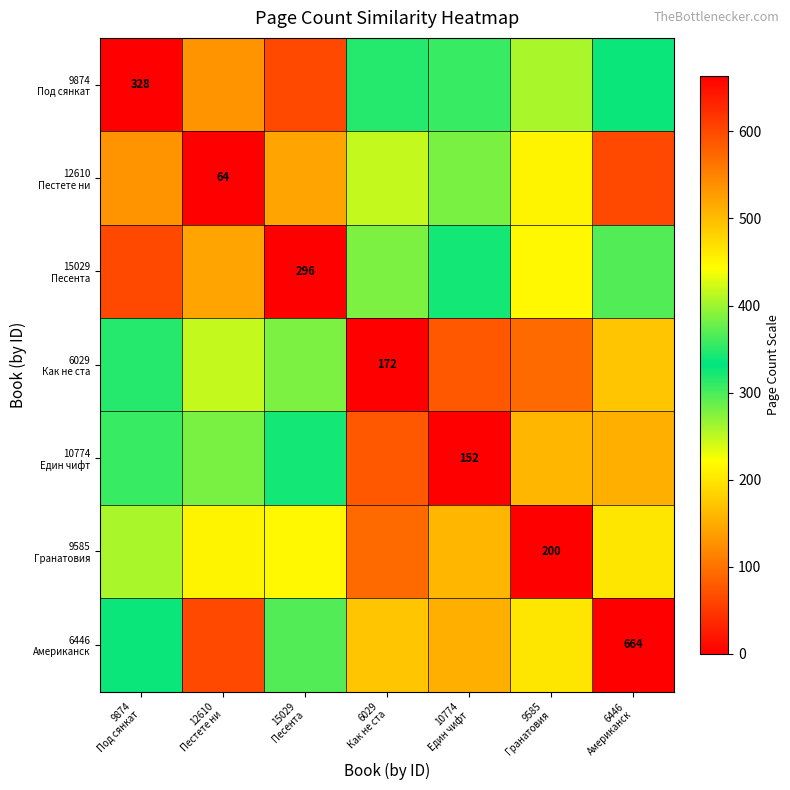

Count the number of categories in the chart.

7